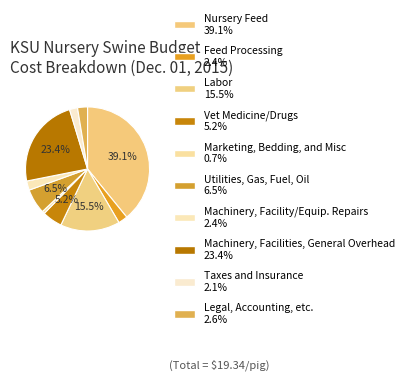

Which category has the biggest portion of the pie?

Nursery Feed